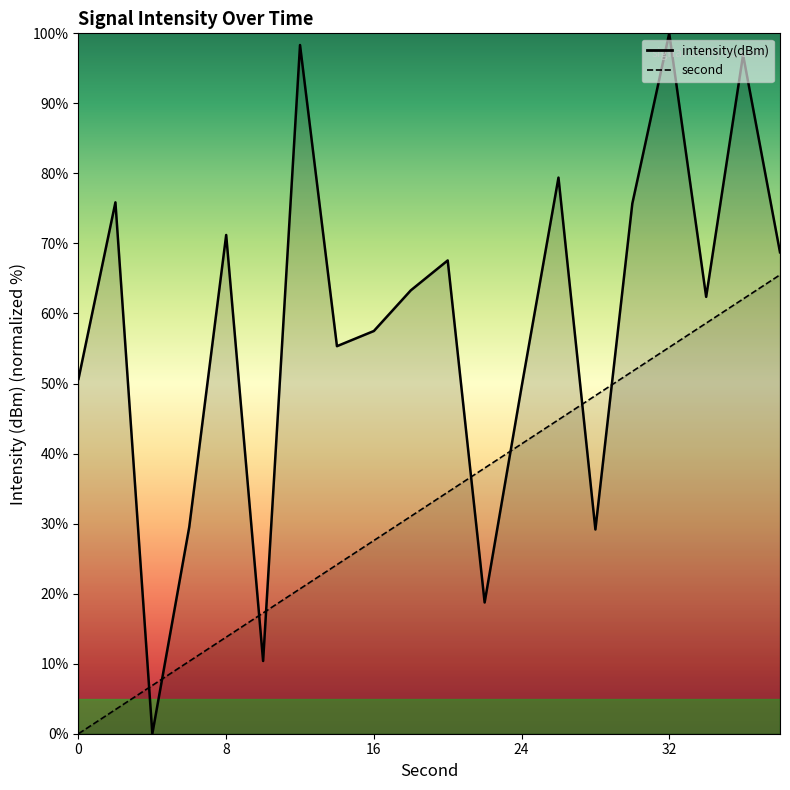

How many values in the second series exceed 34?

10